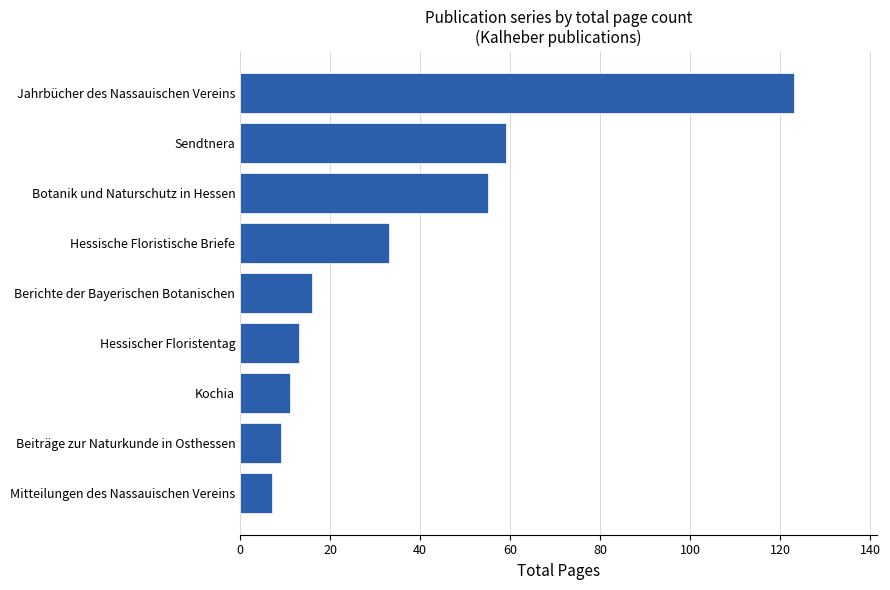

Which has a higher value, Beiträge zur Naturkunde in Osthessen or Berichte der Bayerischen Botanischen?

Berichte der Bayerischen Botanischen